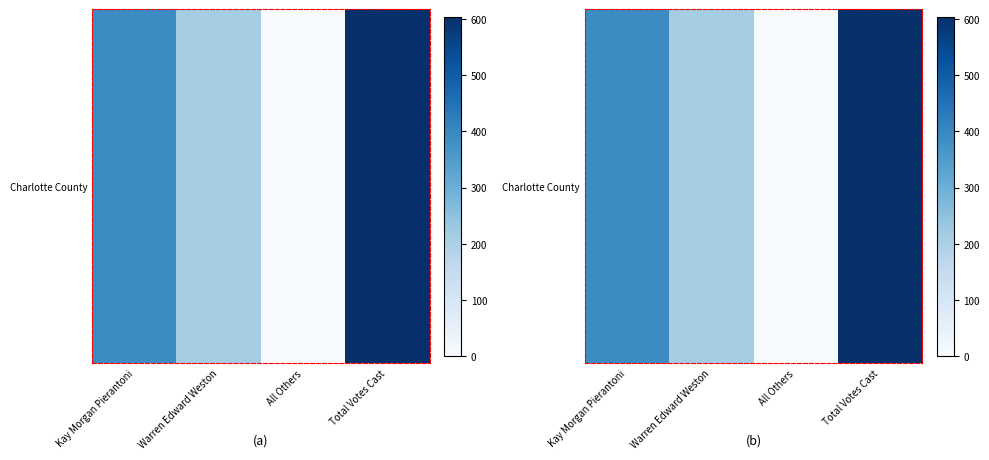

Is it true that the value at Total Votes Cast is 1043?

False